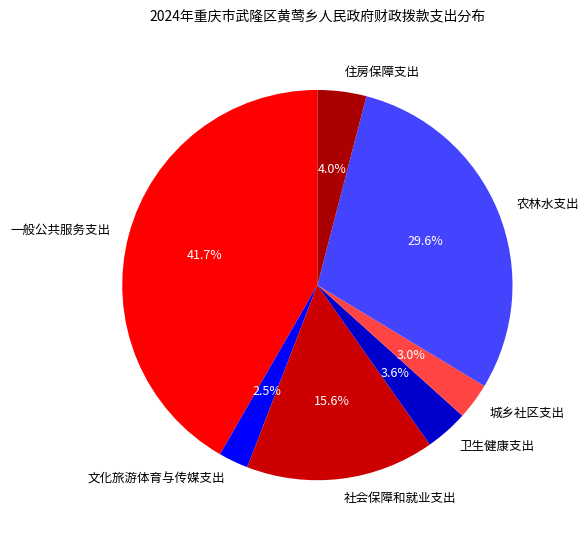

Is 住房保障支出 the majority of the pie?

No